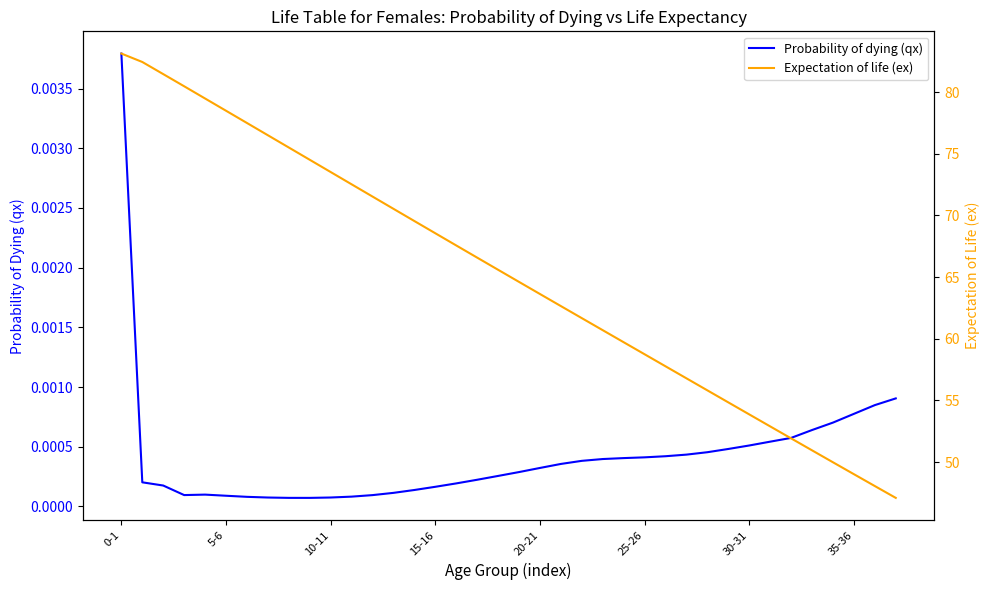

What is the maximum value shown in the chart?

83.1